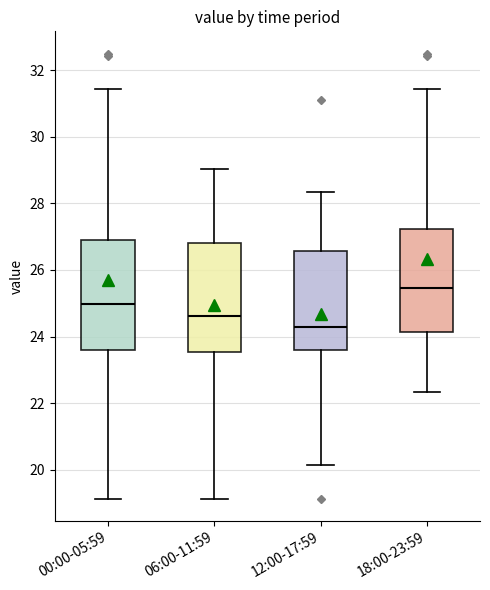

Reading left to right, transcribe this box plot: for each box, give where its median line is, the range the box spans, and where its two whiskers end, as read against the y-axis. The values are not printed on the chart, so give them approximately, as read against the axis.

00:00-05:59: median 25.0, box 23.6 to 27.0, whiskers 19.2 to 31.4
06:00-11:59: median 24.6, box 23.6 to 26.8, whiskers 19.2 to 29.0
12:00-17:59: median 24.4, box 23.6 to 26.6, whiskers 20.2 to 28.4
18:00-23:59: median 25.4, box 24.2 to 27.2, whiskers 22.4 to 31.4